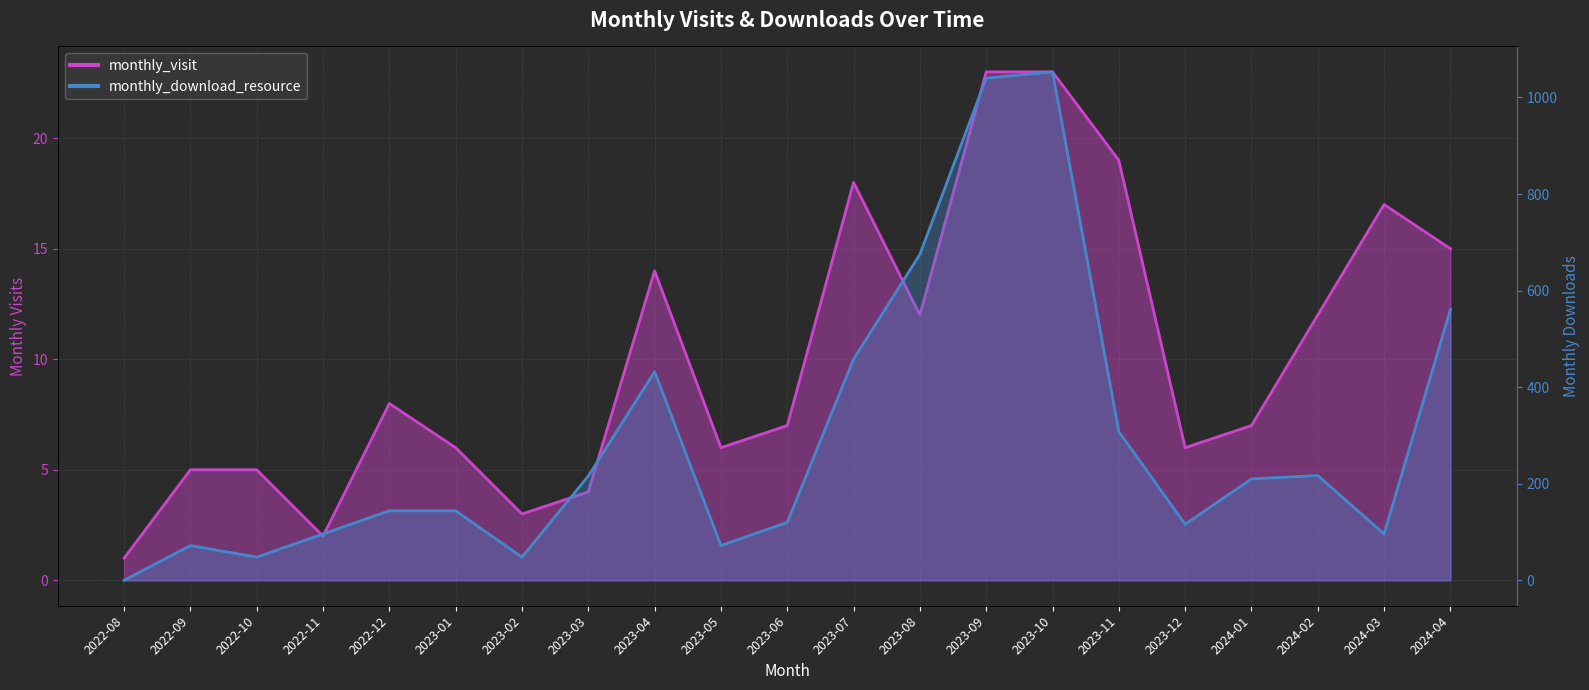

What is the approximate value of monthly_visit at 2022-12, to the nearest 10?

10